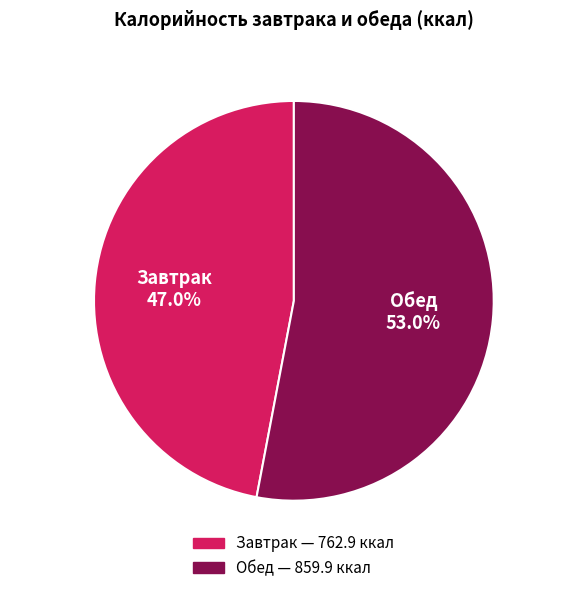

Is it true that Обед is 79% of the pie?

False